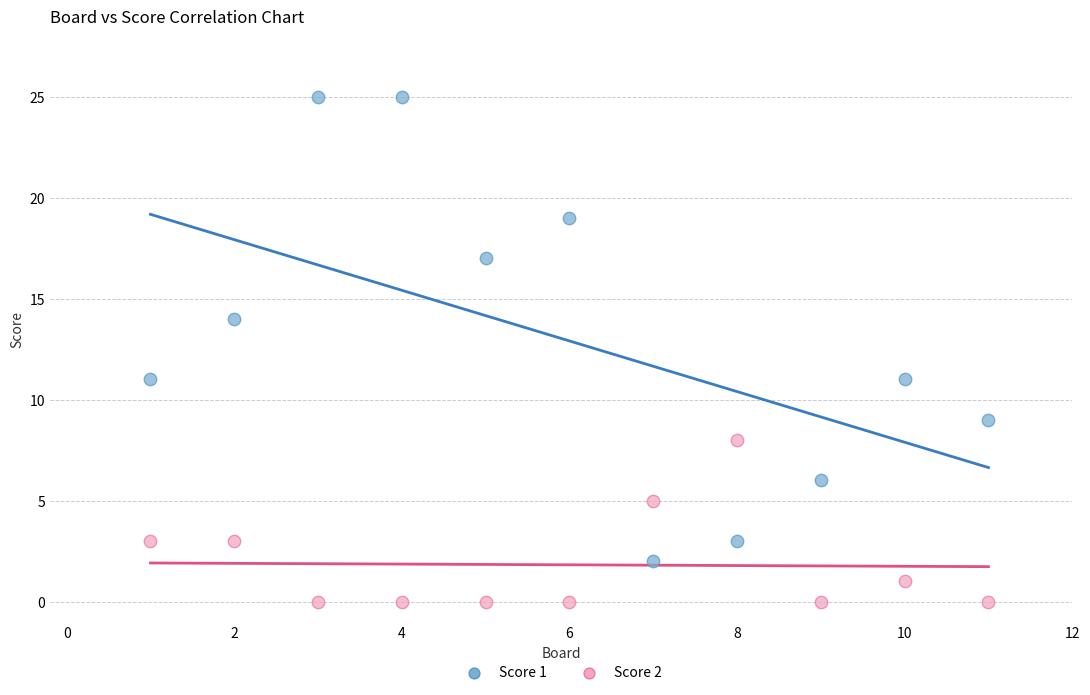

Which series reaches the minimum Y coordinate?

Score 2